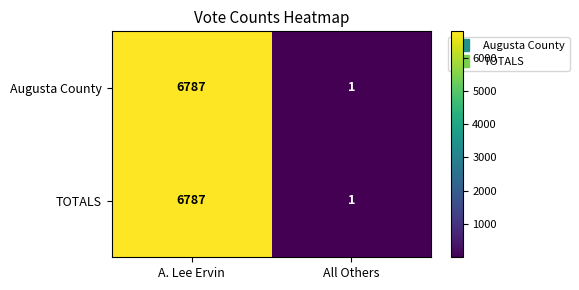

True or false: TOTALS has a value of 11273 at A. Lee Ervin.

False